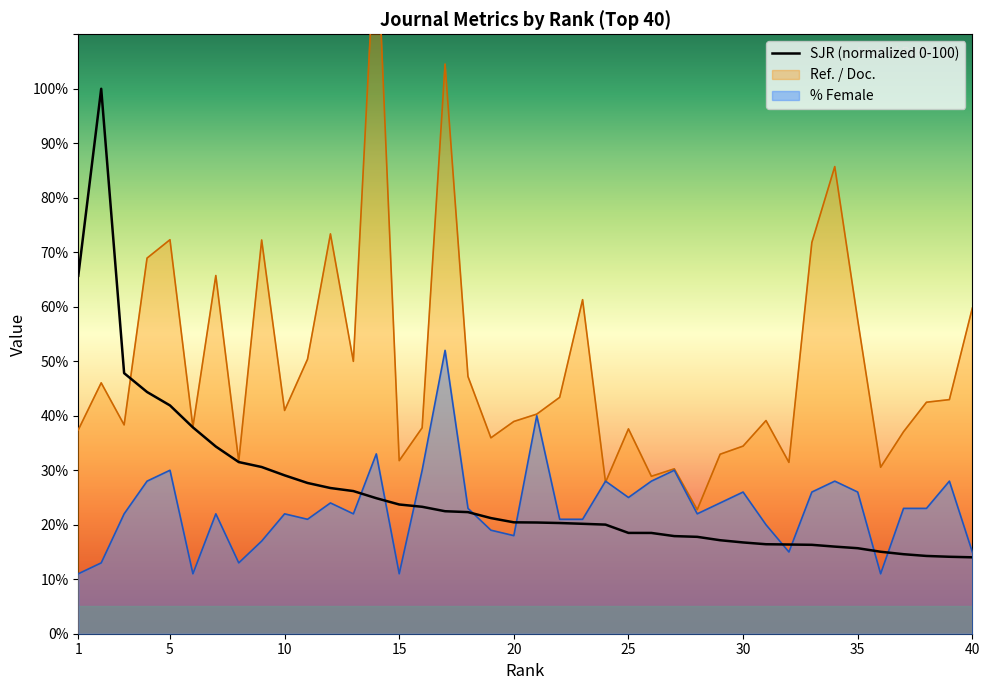

What is the sum of the Ref. / Doc. values at 34 and 20?

124.7